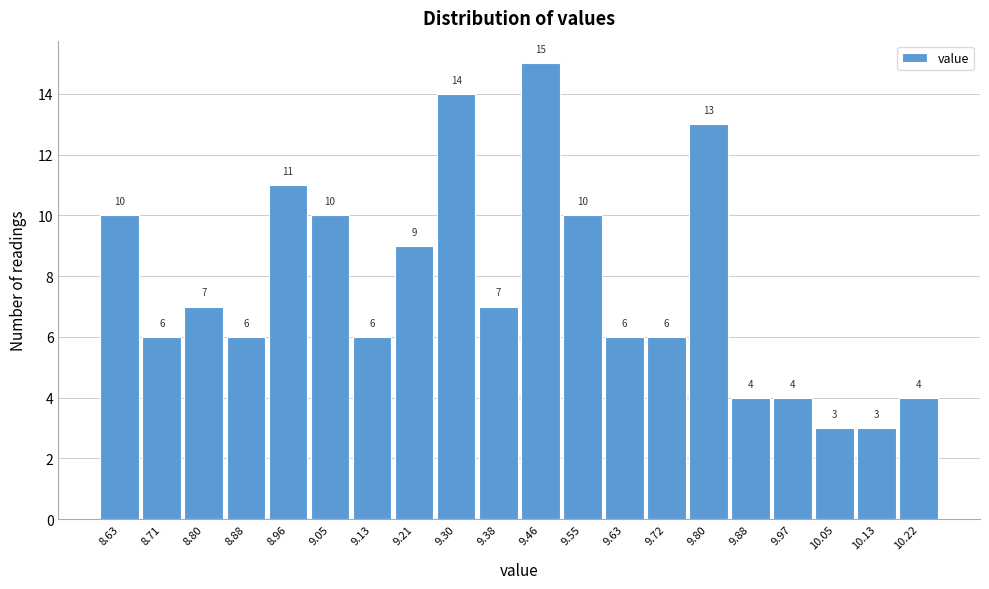

Reading left to right, transcribe all the data shown in this chart.

8.63=10	8.71=6	8.80=7	8.88=6	8.96=11	9.05=10	9.13=6	9.21=9	9.30=14	9.38=7	9.46=15	9.55=10	9.63=6	9.72=6	9.80=13	9.88=4	9.97=4	10.05=3	10.13=3	10.22=4